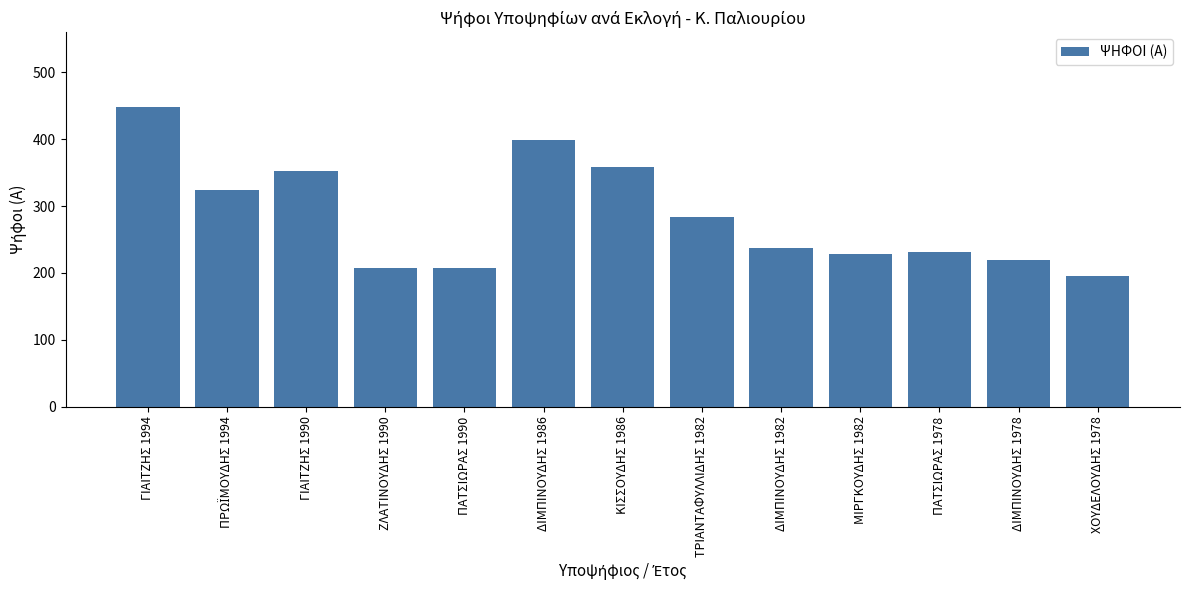

What is the label of the 12th bar from the left?

ΔΙΜΠΙΝΟΥΔΗΣ 1978